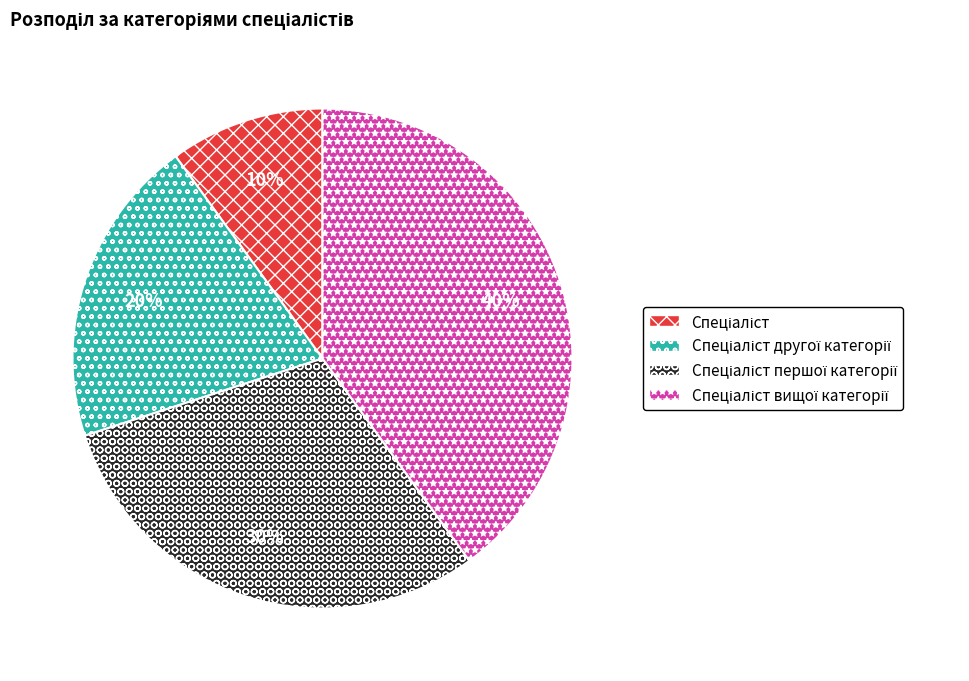

Is there a majority slice in this chart?

No